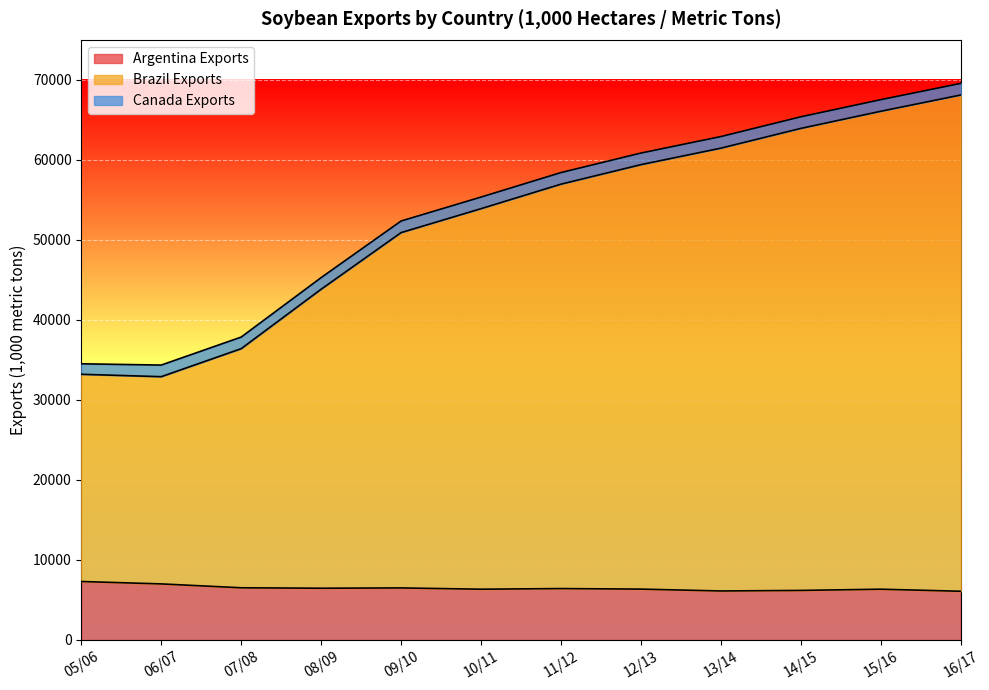

Between 07/08 and 08/09, which series saw the biggest shift?

Brazil Exports